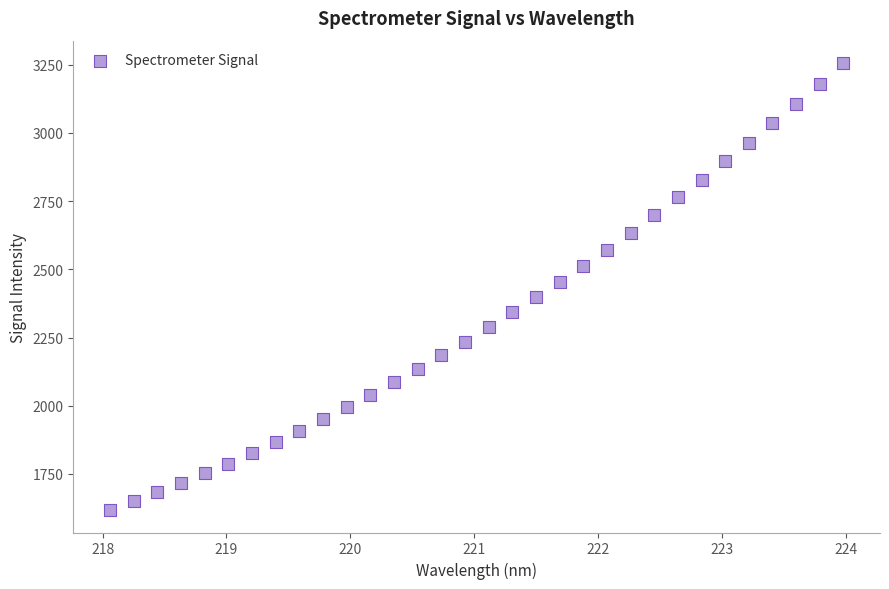

What is the range of X values (max minus min)?

5.9